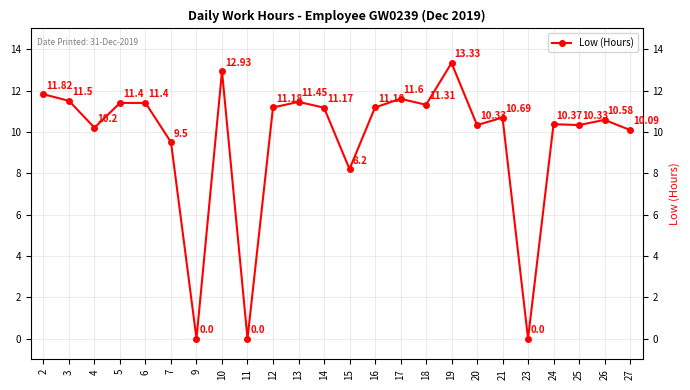

True or false: the data has more than 0 interior local peaks.

True